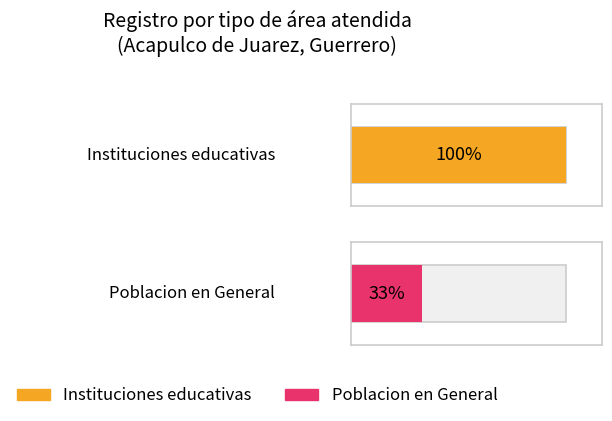

Are the bars horizontal?

Yes